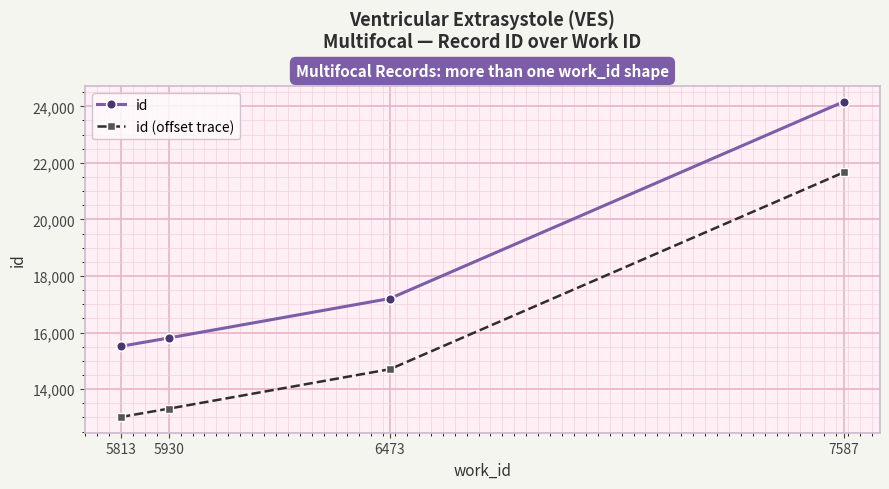

Where is id nearest to the value 19842?

6473